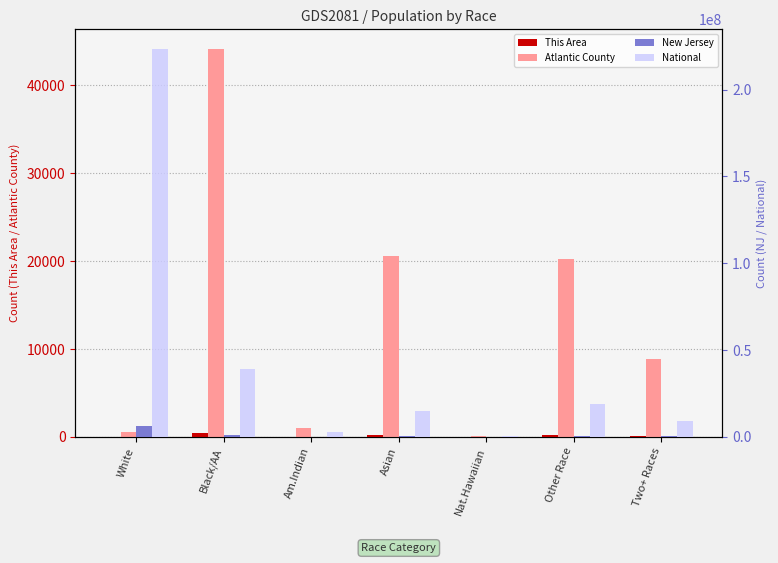

What is the maximum value for This Area?

428